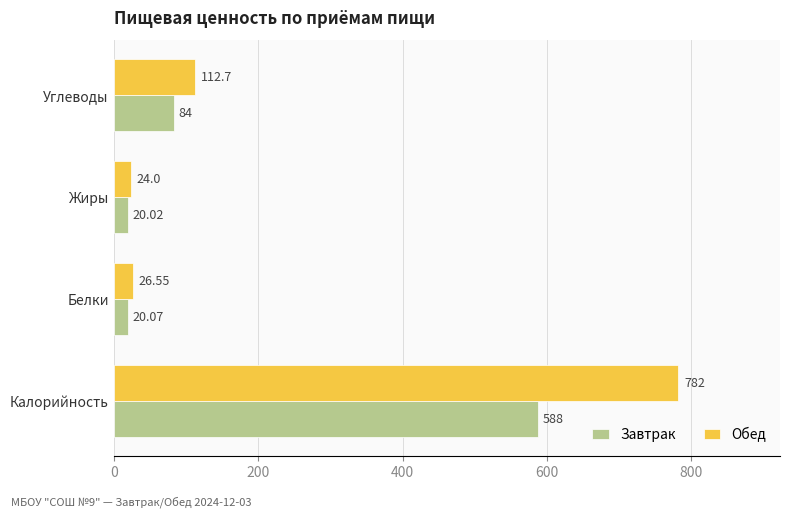

Which series has the widest spread of values?

Обед